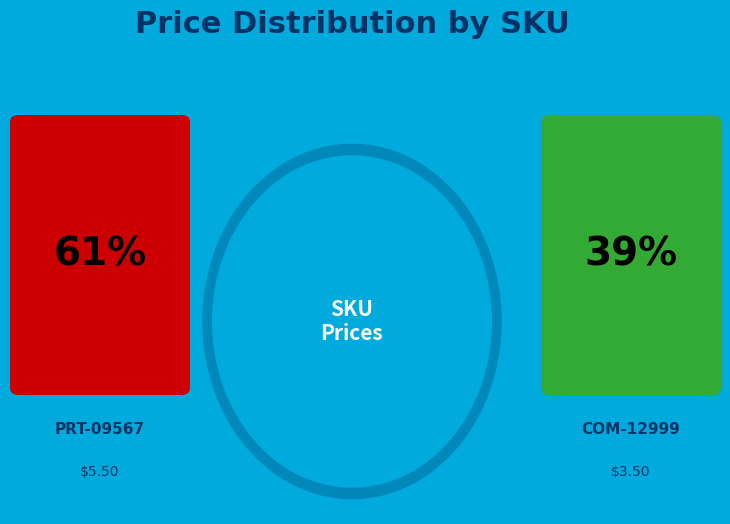

True or false: PRT-09567 accounts for 61% of the total.

True